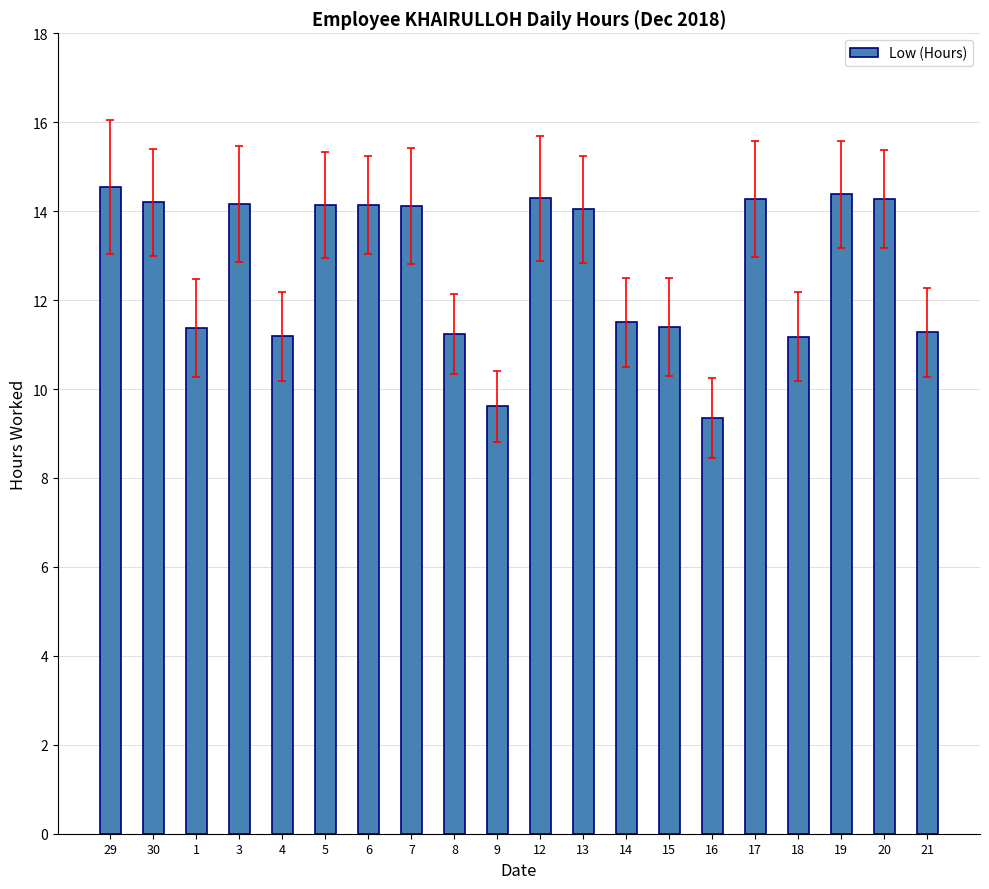

The value at 18 is 11.2. True or false?

True